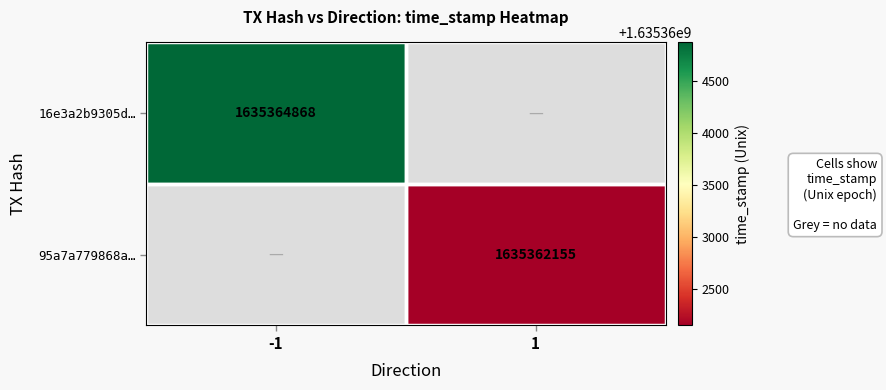

At how many categories does at least one series exceed 1635362986?

1